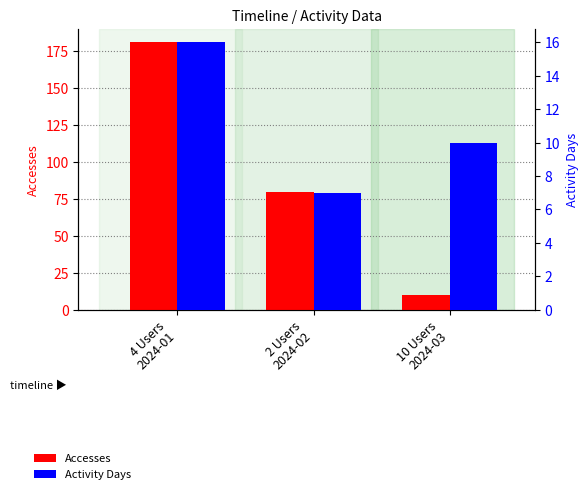

What is the sum of all Activity Days values?

33